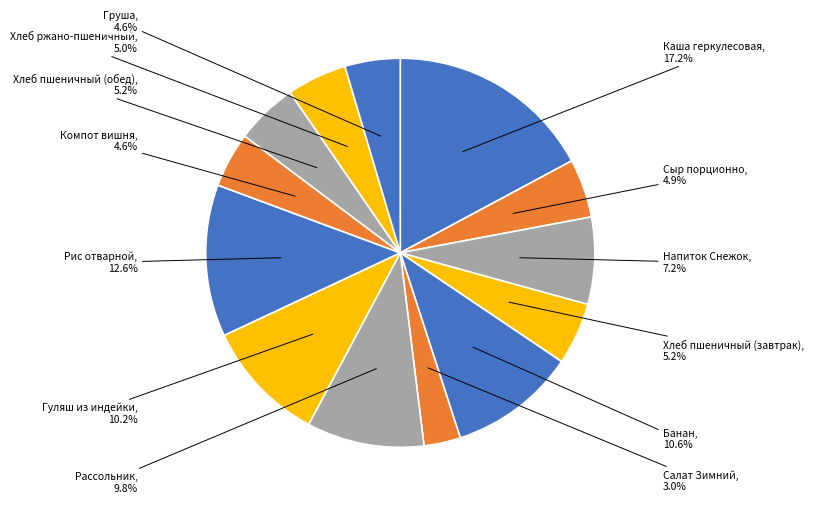

Is Сыр порционно the majority of the pie?

No